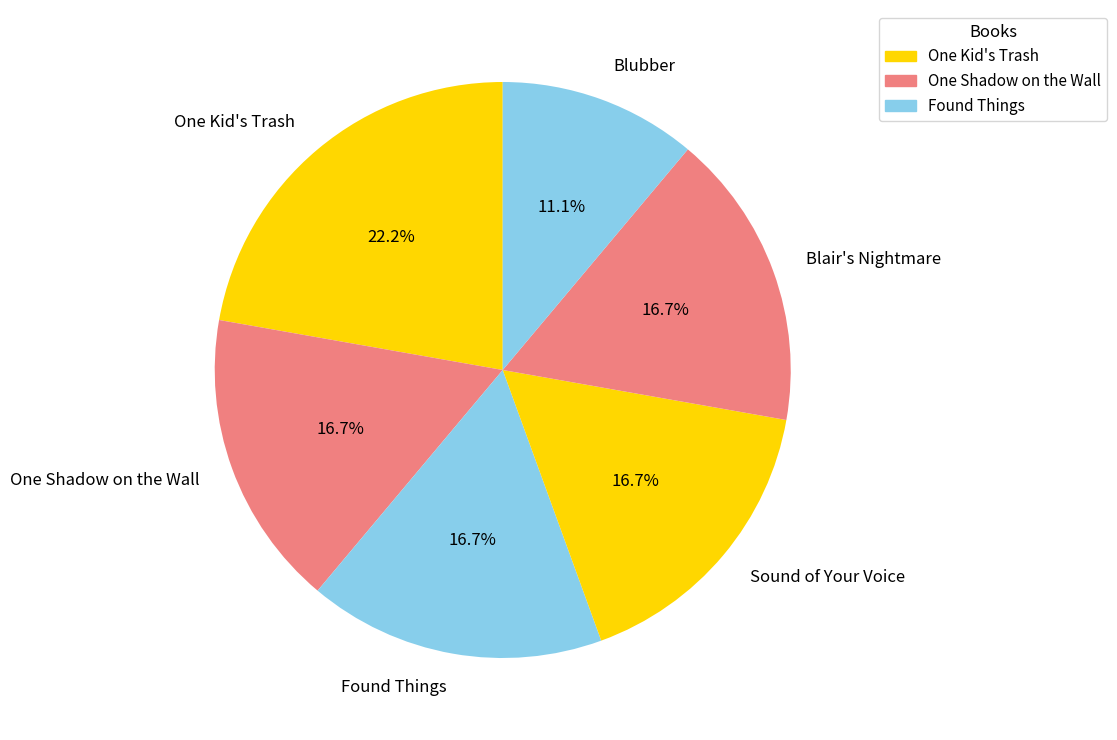

What portion of the pie excludes Sound of Your Voice?

83.3%